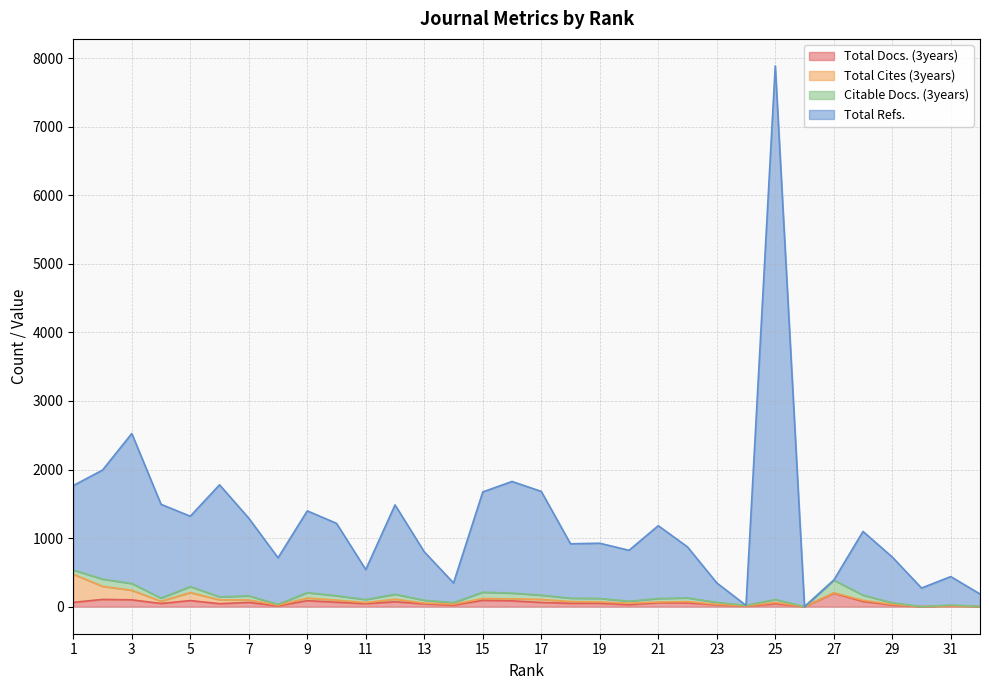

Where is the first local minimum for Total Docs. (3years)?

4